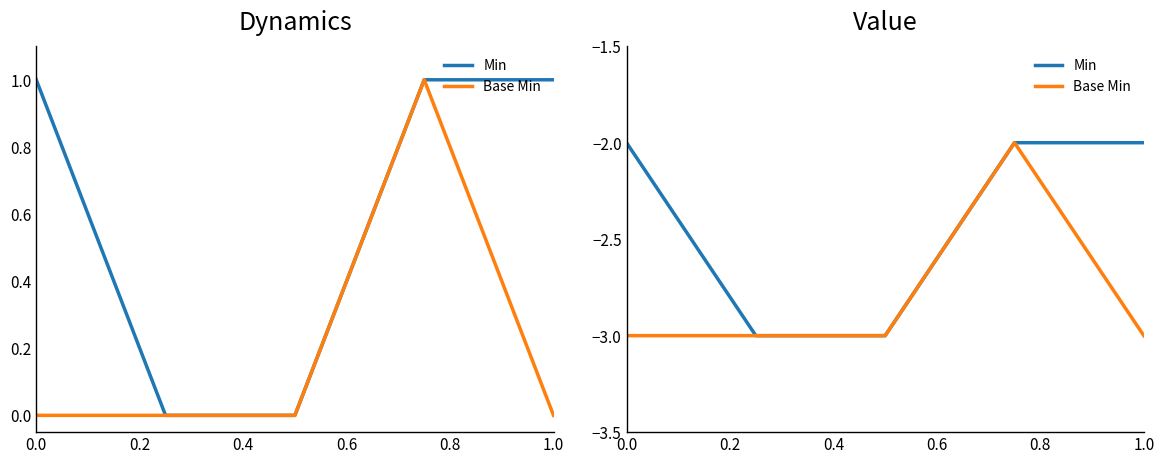

True or false: Min and Base Min cross at least once.

False